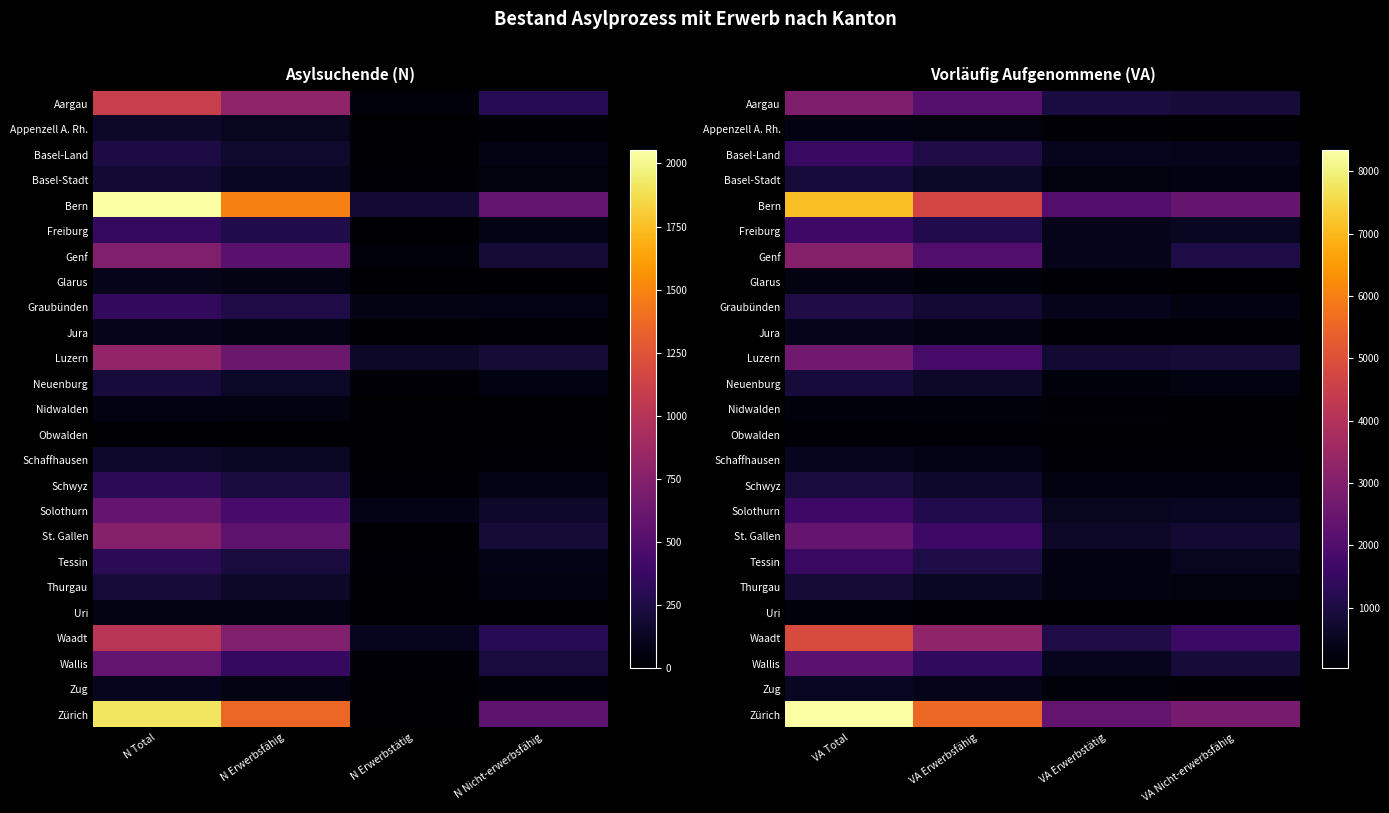

At which label does Glarus reach its peak?

VA Total